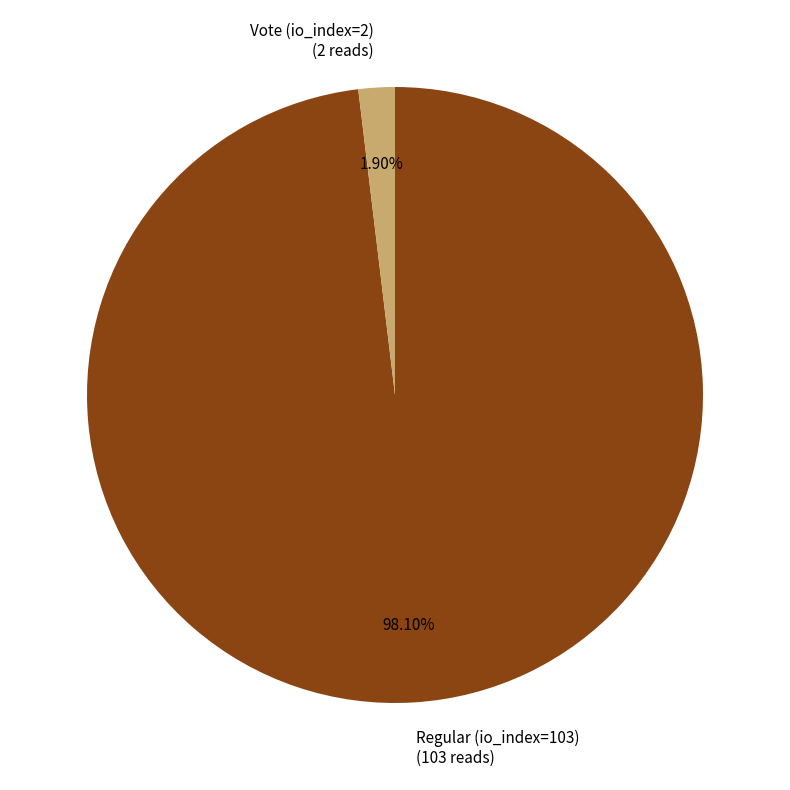

What is the smallest slice in the pie chart?

Vote (io_index=2)